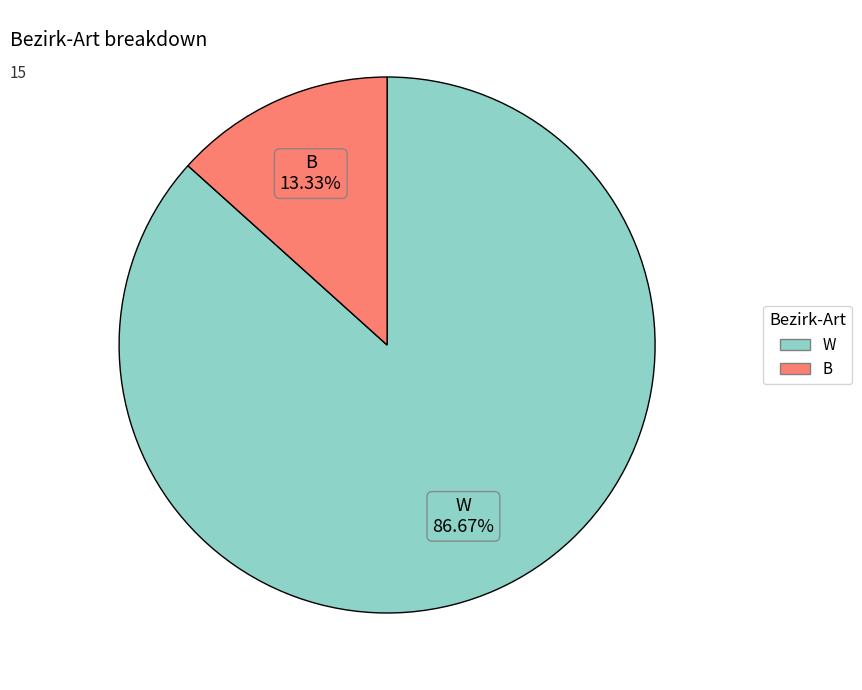

How much of the chart is everything except B?

86.7%